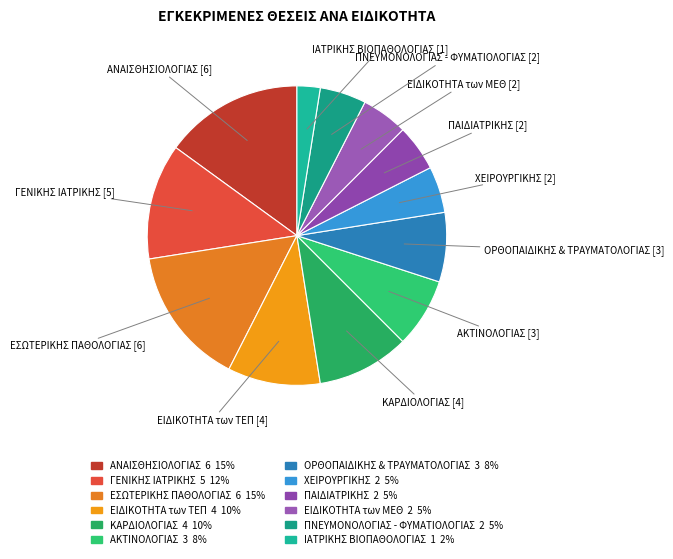

How many segments does this pie chart have?

12